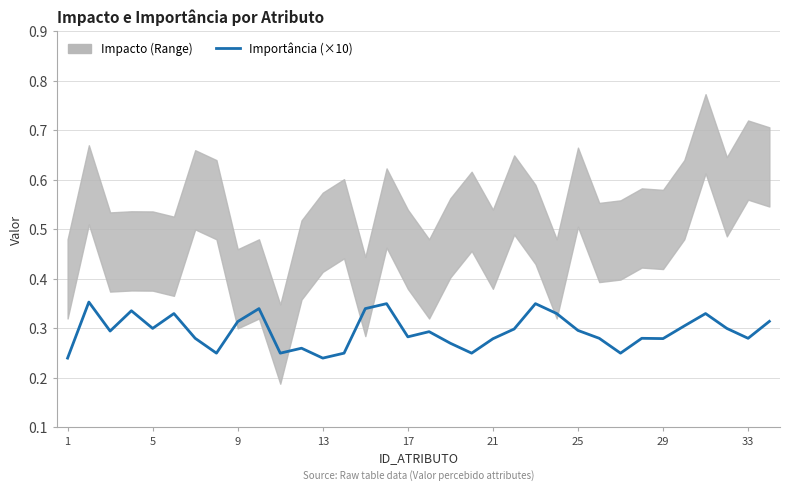

What is the smallest value displayed?

0.2